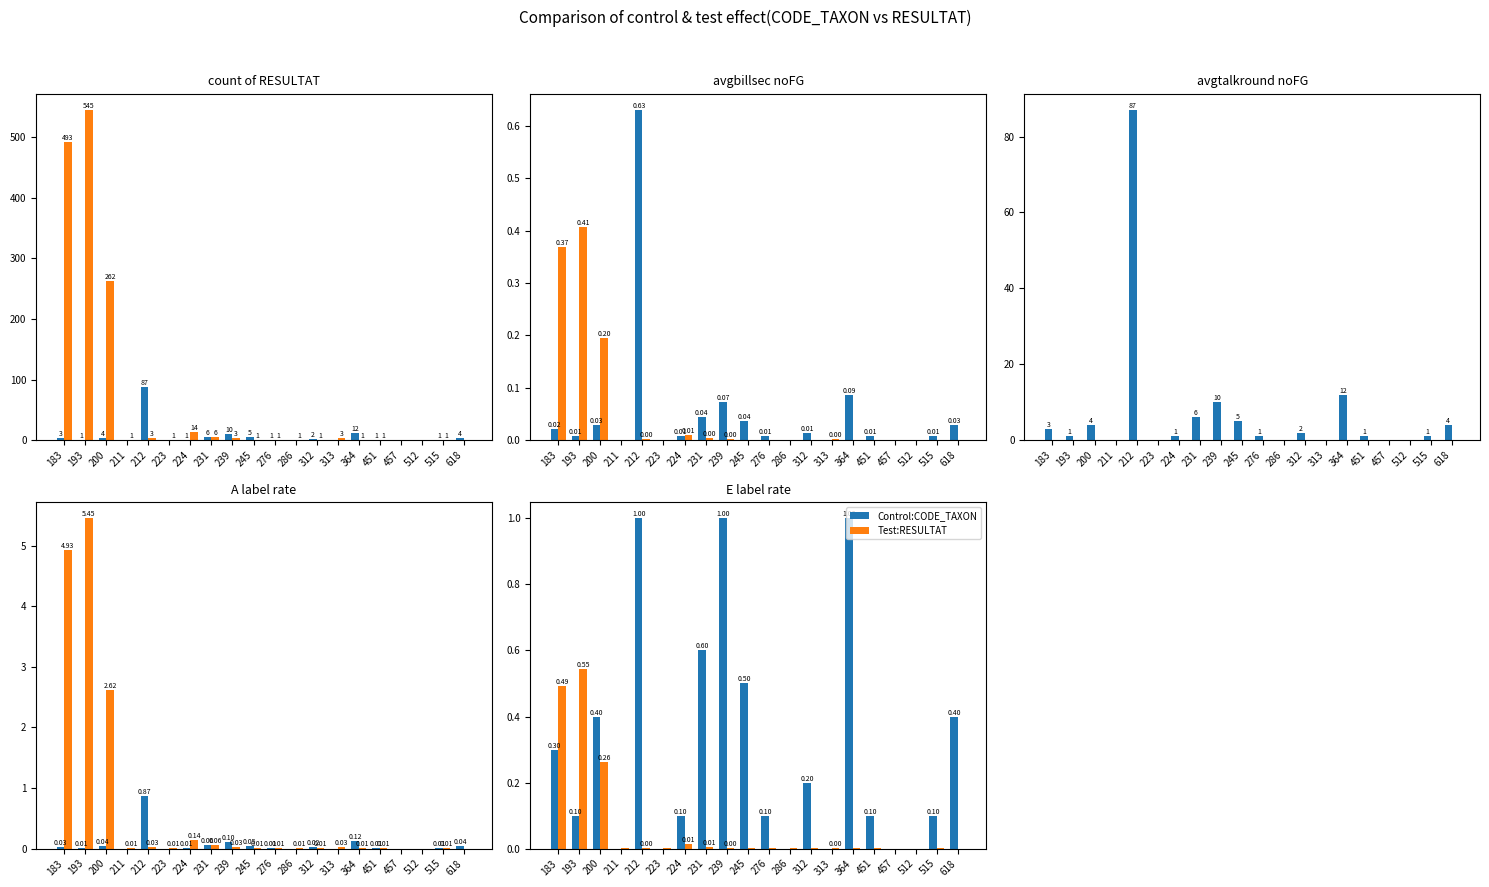

How many bars are there in each group?

2